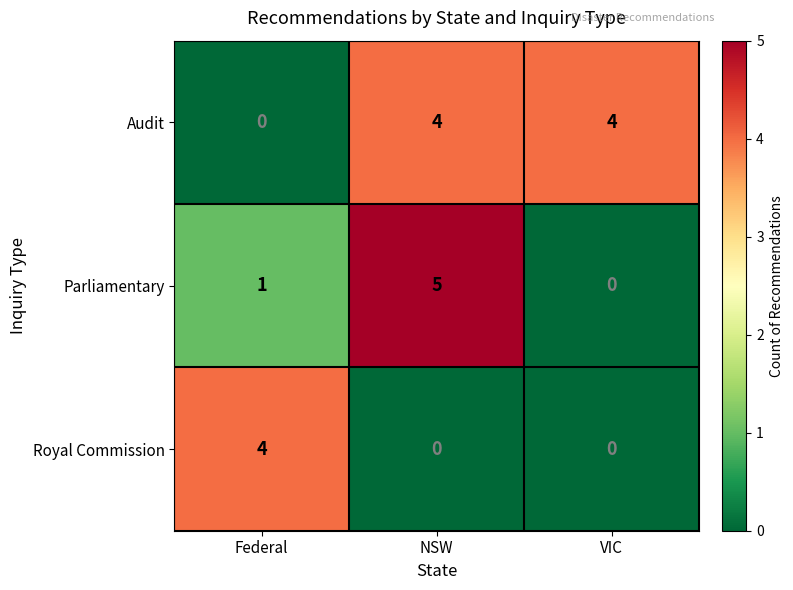

What is the total value across all series at Federal?

5